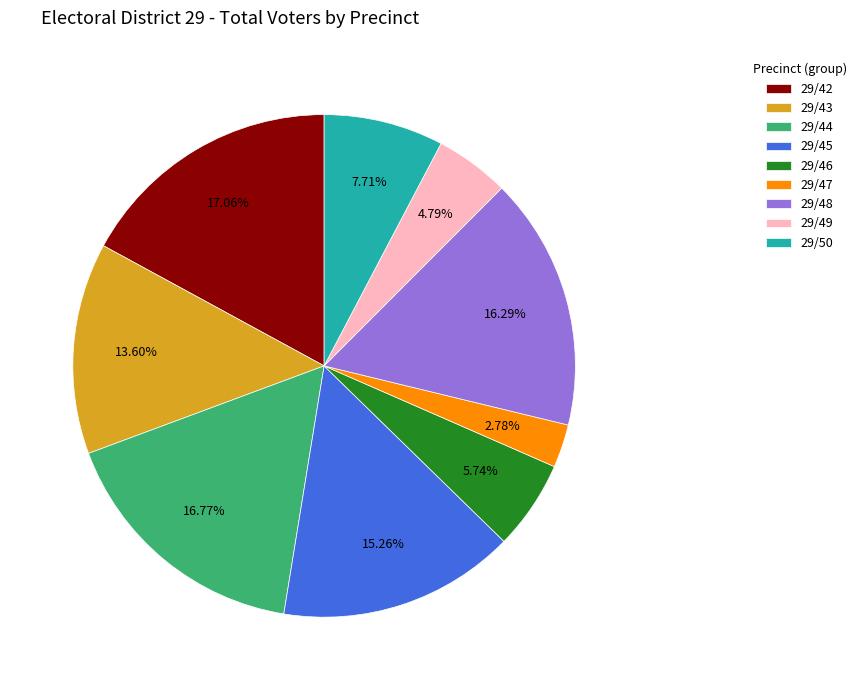

Count the number of slices in the pie.

9